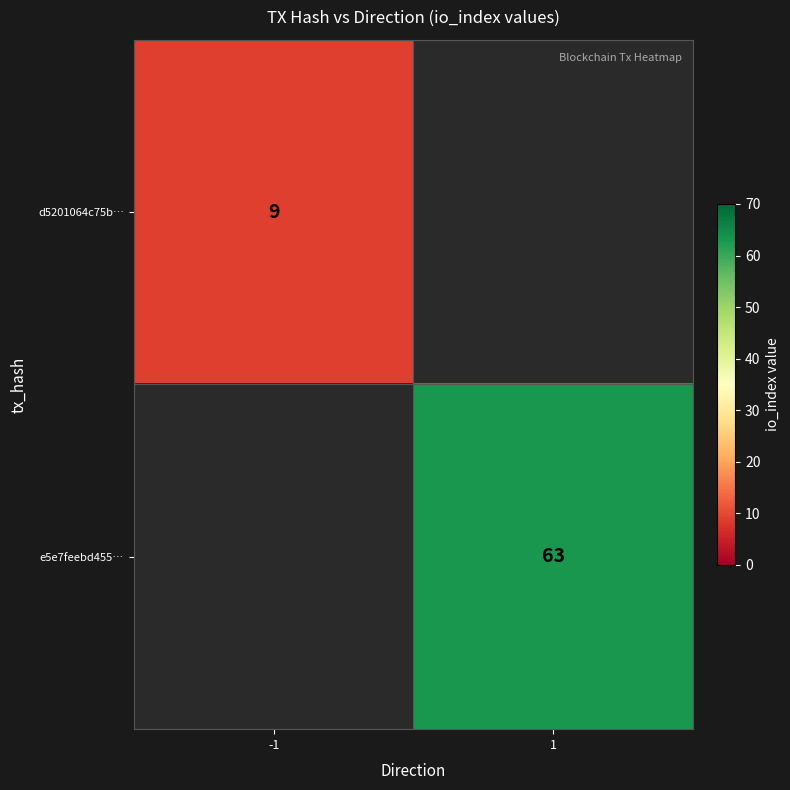

Is the value of d5201064c75b… at -1 greater than the value of e5e7feebd455… at 1?

No